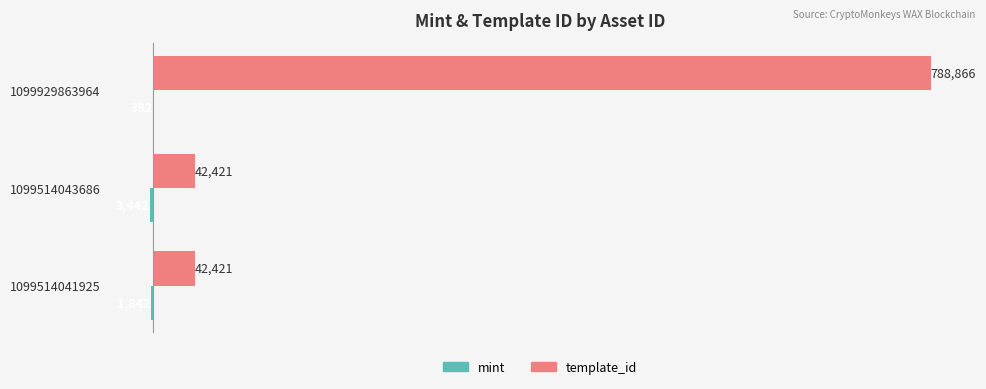

The value of template_id at 1099514043686 is 42421. True or false?

True